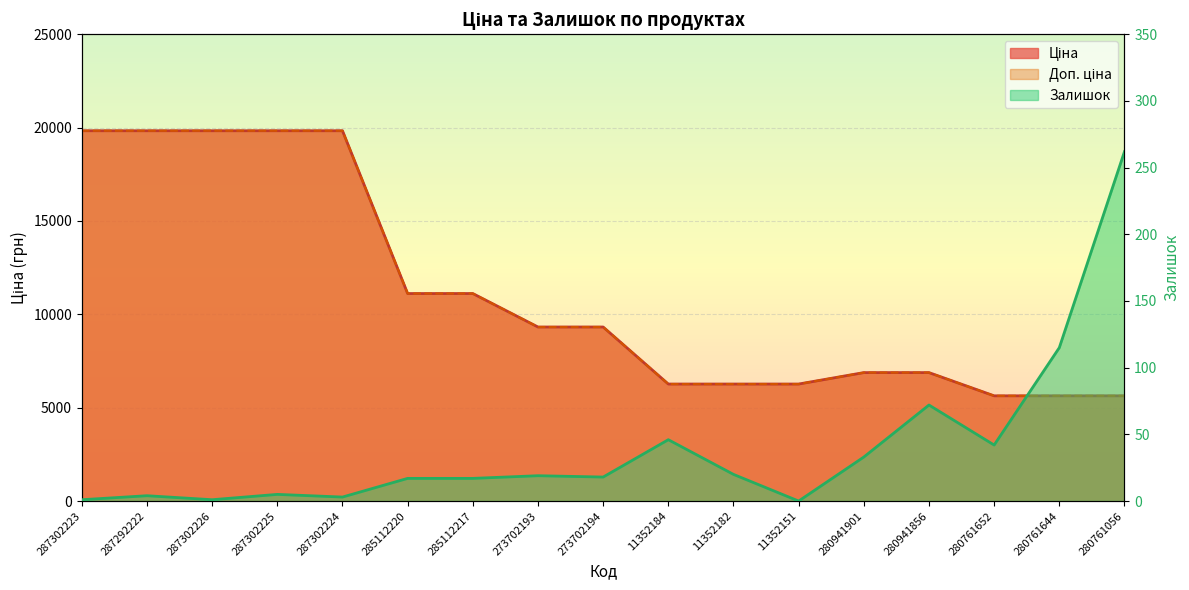

Which has a higher value, 273702194 or 280761644?

273702194